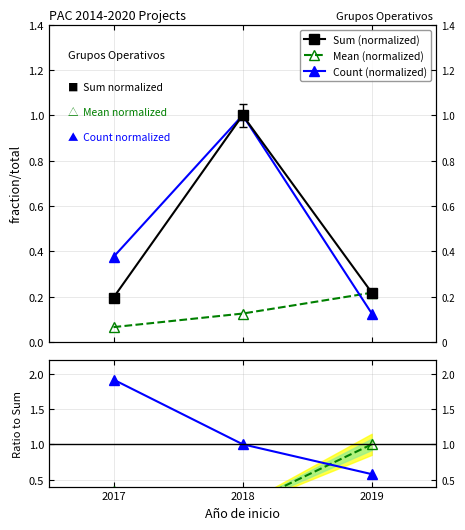

List the labels in order of Count (normalized) value, largest first.

2018, 2017, 2019